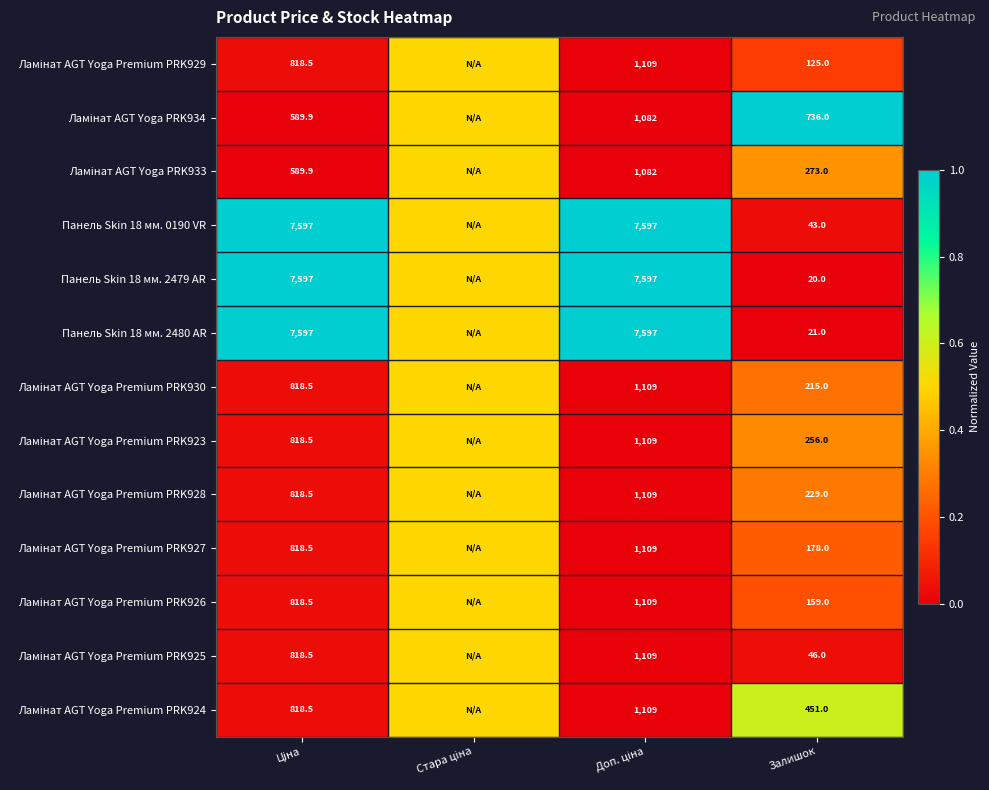

What is the total value across all series at Залишок?

2752.0